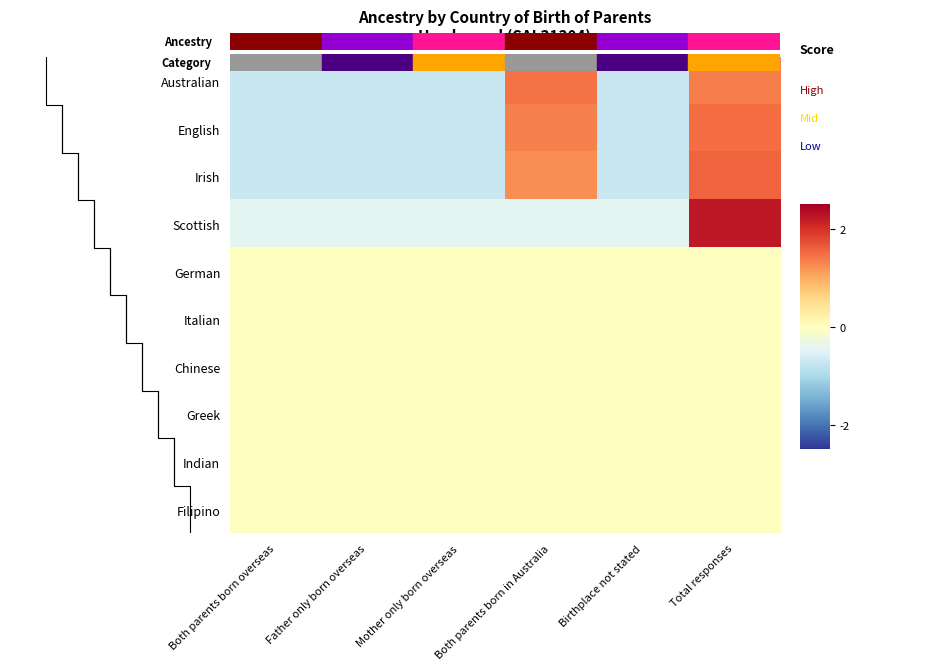

Which label corresponds to the largest value in the chart?

Total responses